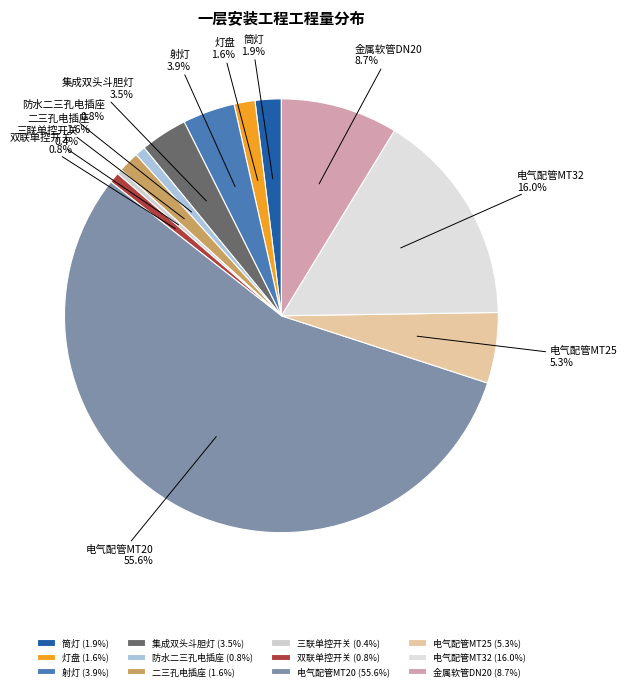

What is the total percentage of 射灯 and 筒灯?

5.8%